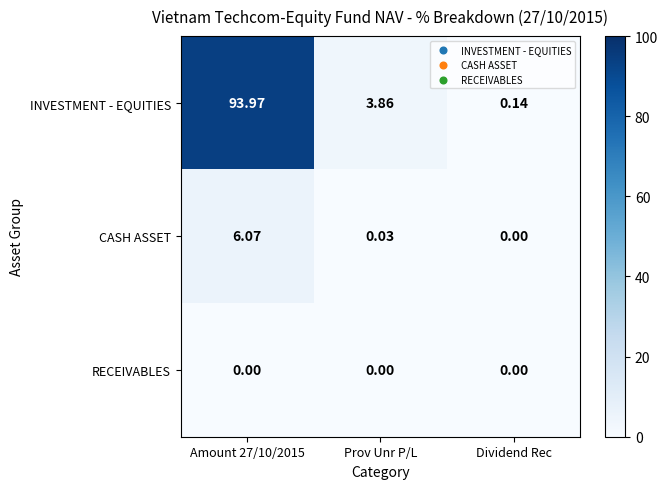

Between Amount 27/10/2015 and Prov Unr P/L, which series saw the biggest shift?

INVESTMENT - EQUITIES